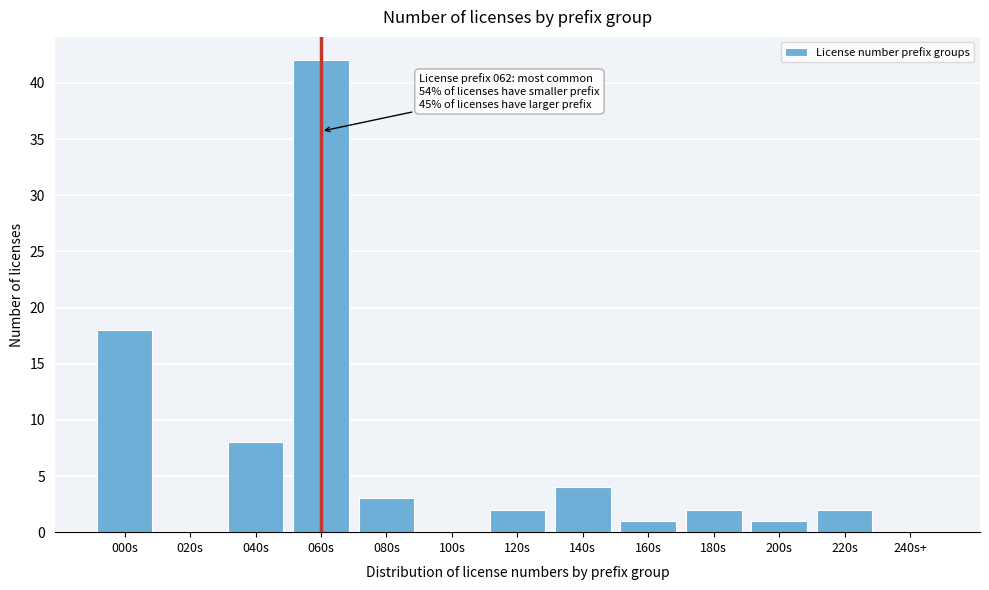

Reading right to left, list all the values displayed in this chart.

240s+=0	220s=2	200s=1	180s=2	160s=1	140s=4	120s=2	100s=0	080s=3	060s=42	040s=8	020s=0	000s=18